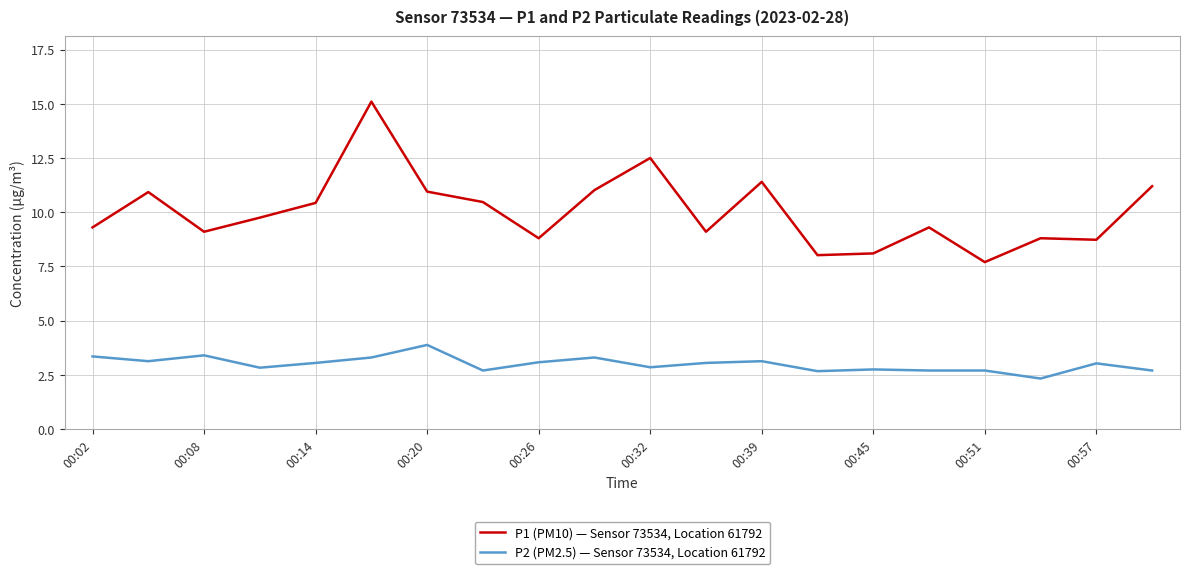

What is the highest value of the P2 (PM2.5) — Sensor 73534, Location 61792 series?

3.9